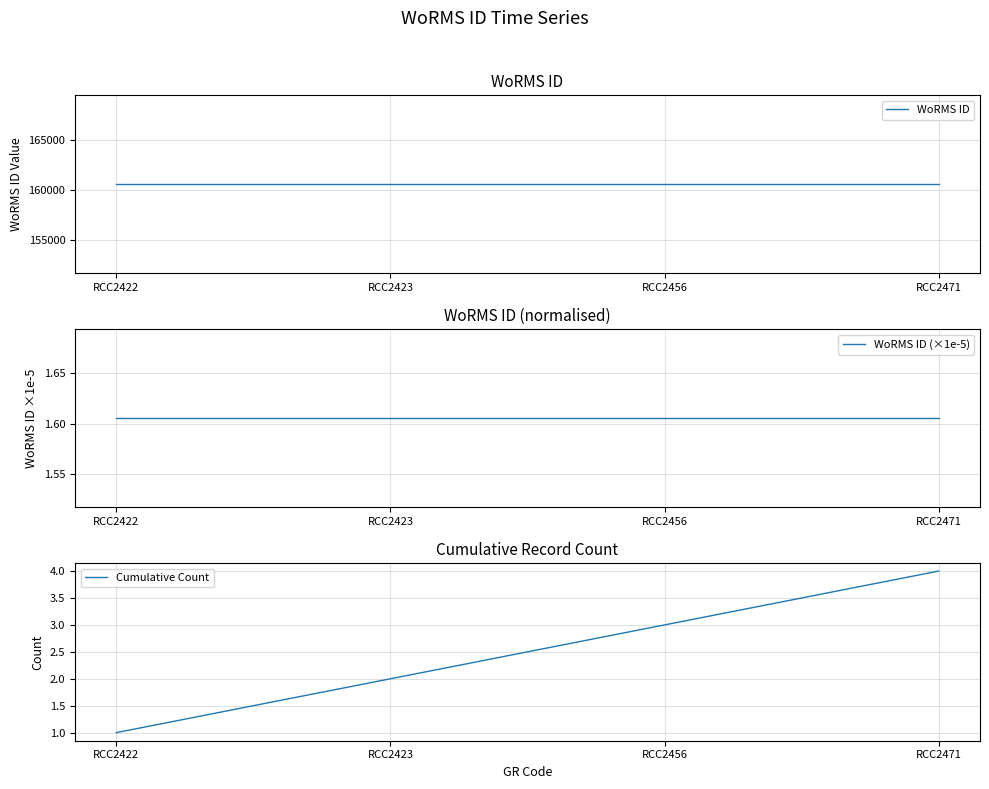

Which series has the largest total across all categories?

WoRMS ID